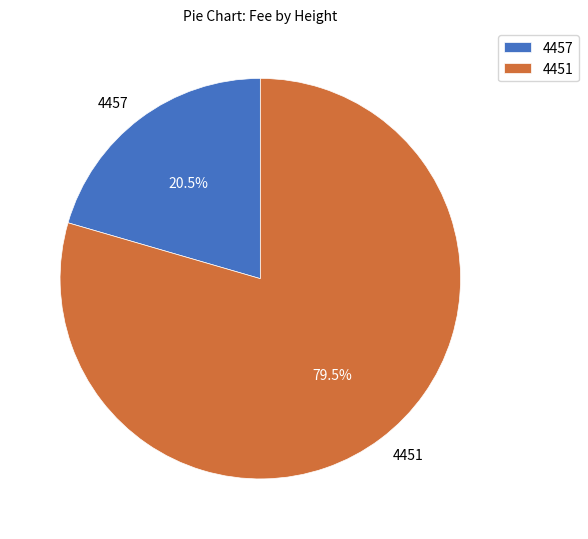

What is the smallest slice in the pie chart?

4457